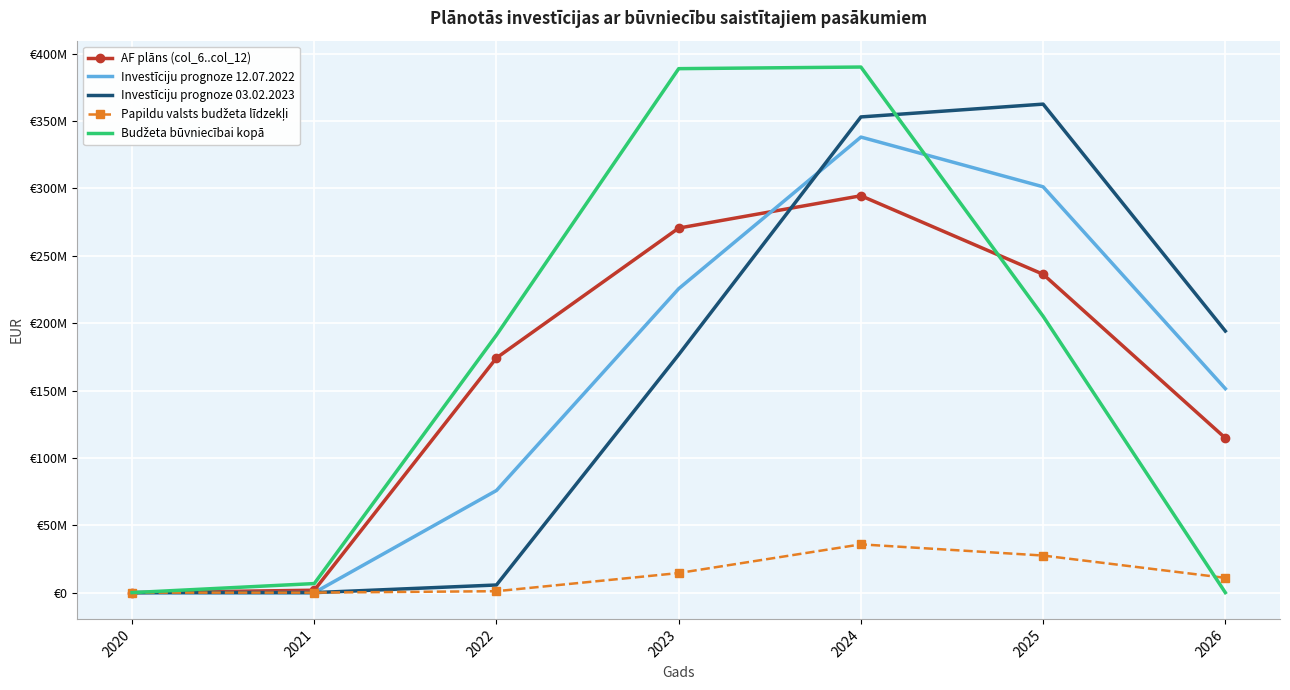

Where does the AF plāns (col_6..col_12) series first go above 174190712?

2022